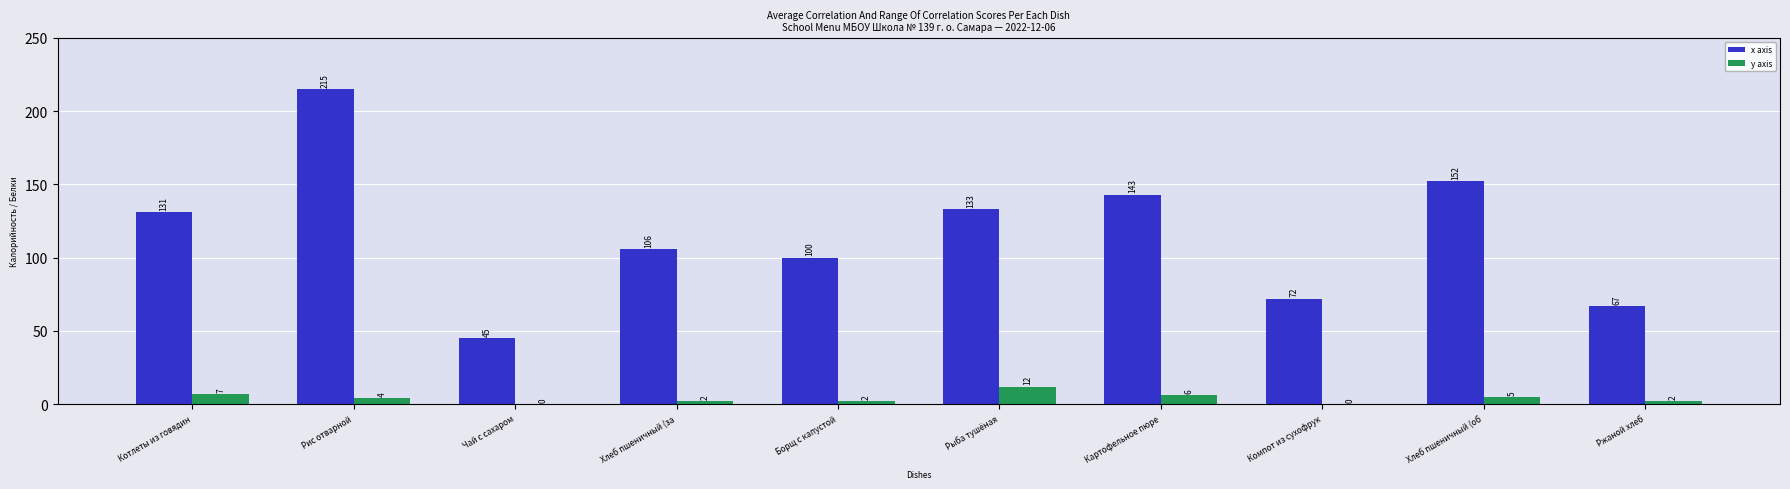

The x axis series shows 76 at Котлеты из говядин. True or false?

False